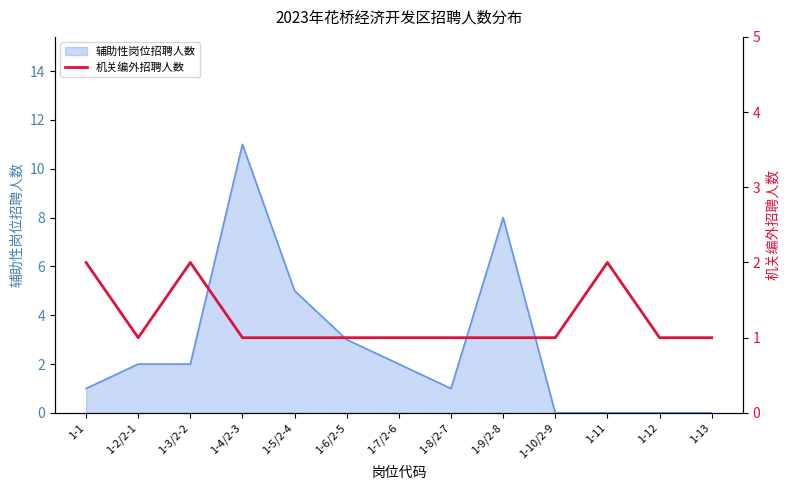

At which label is the value closest to 1?

1-2/2-1